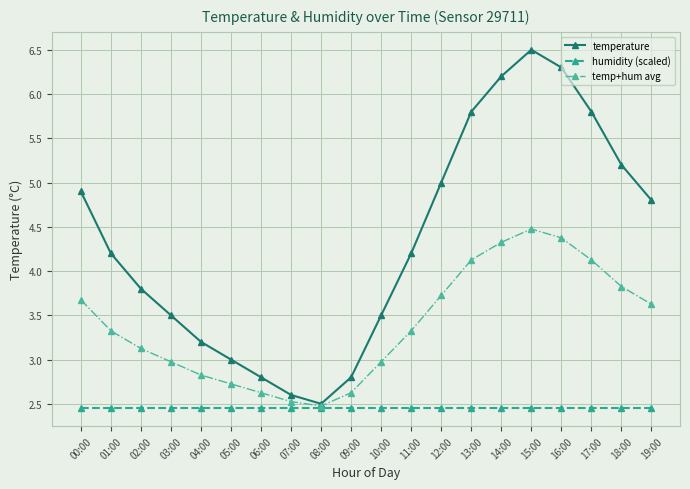

What is the sum of the temp+hum avg values at 14:00 and 01:00?

7.7